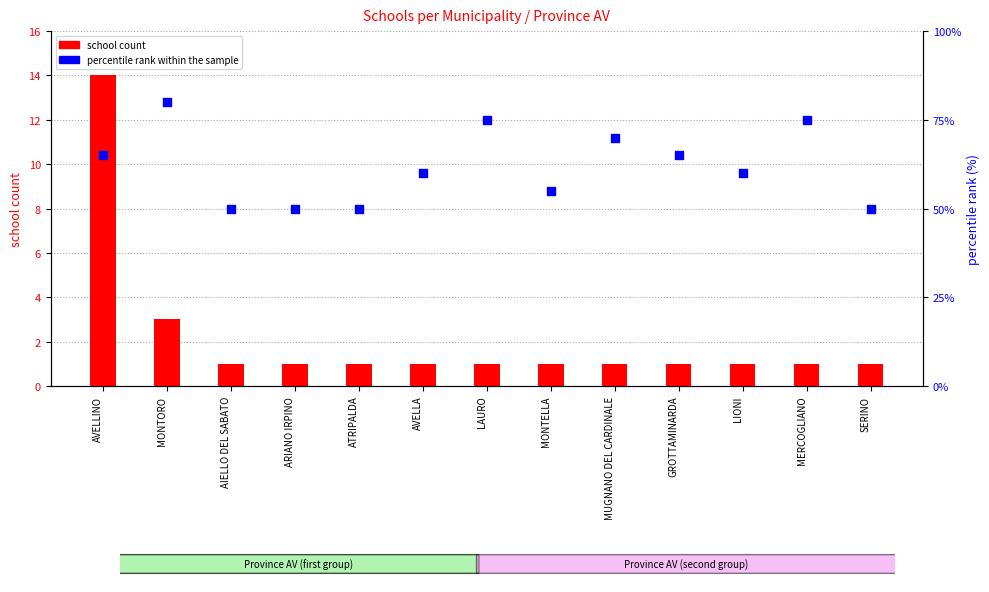

Which series contains the highest Y value?

percentile rank within the sample